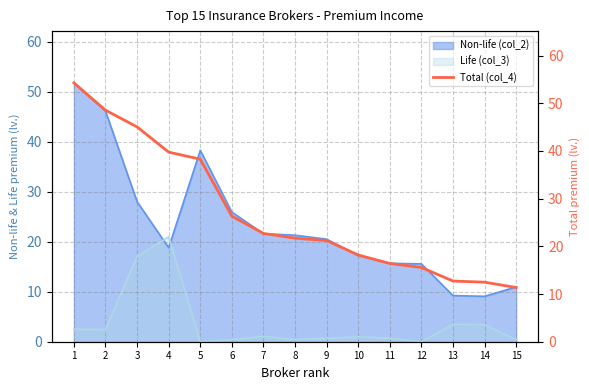

Reading right to left, what are all the values shown in this chart?

11.4	12.5	12.7	15.6	16.4	18.2	21.2	21.7	22.7	26.3	38.3	39.7	45.0	48.5	54.3